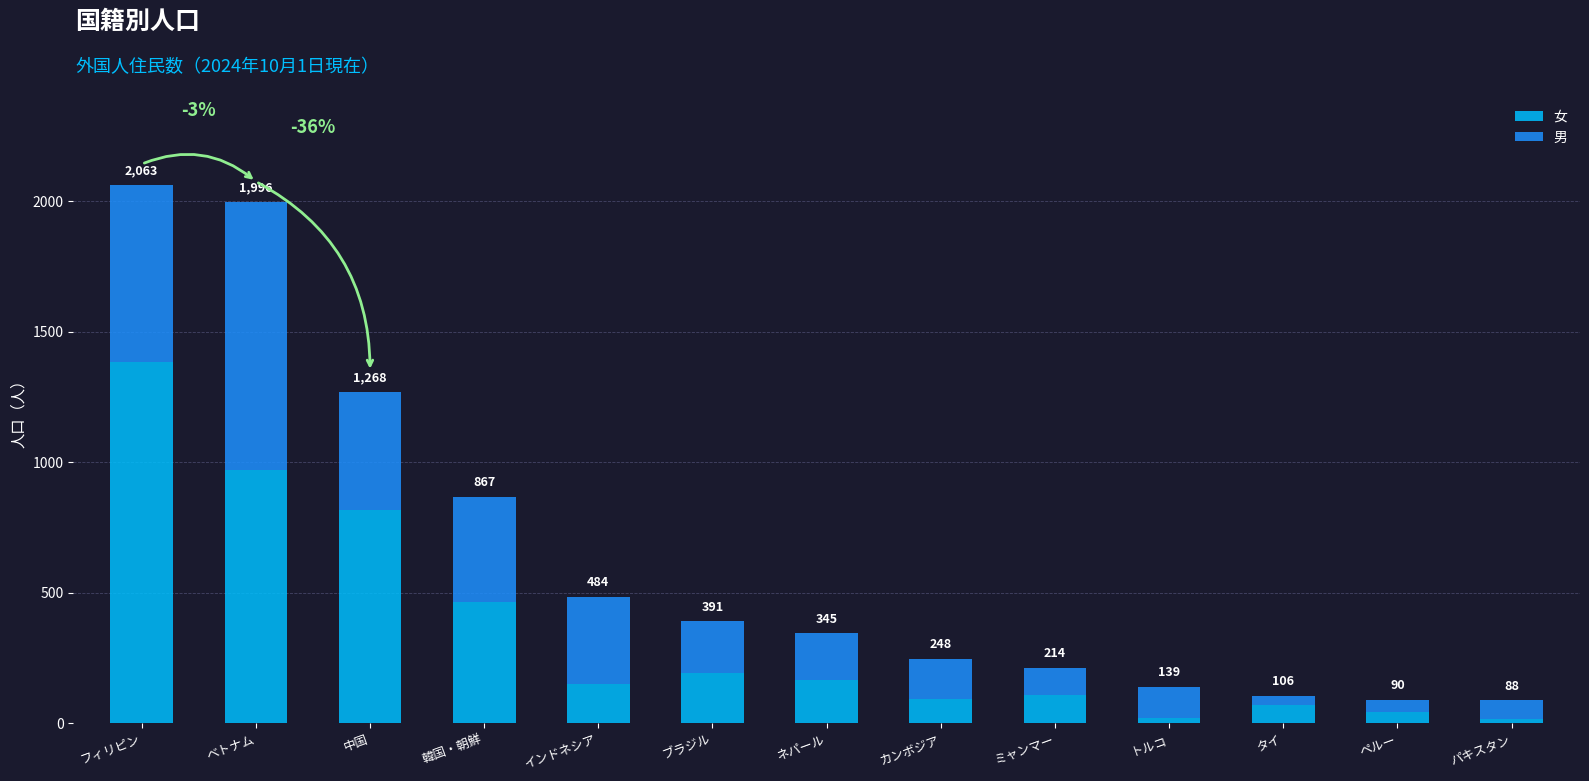

What are all the series names shown in the legend?

女, 男